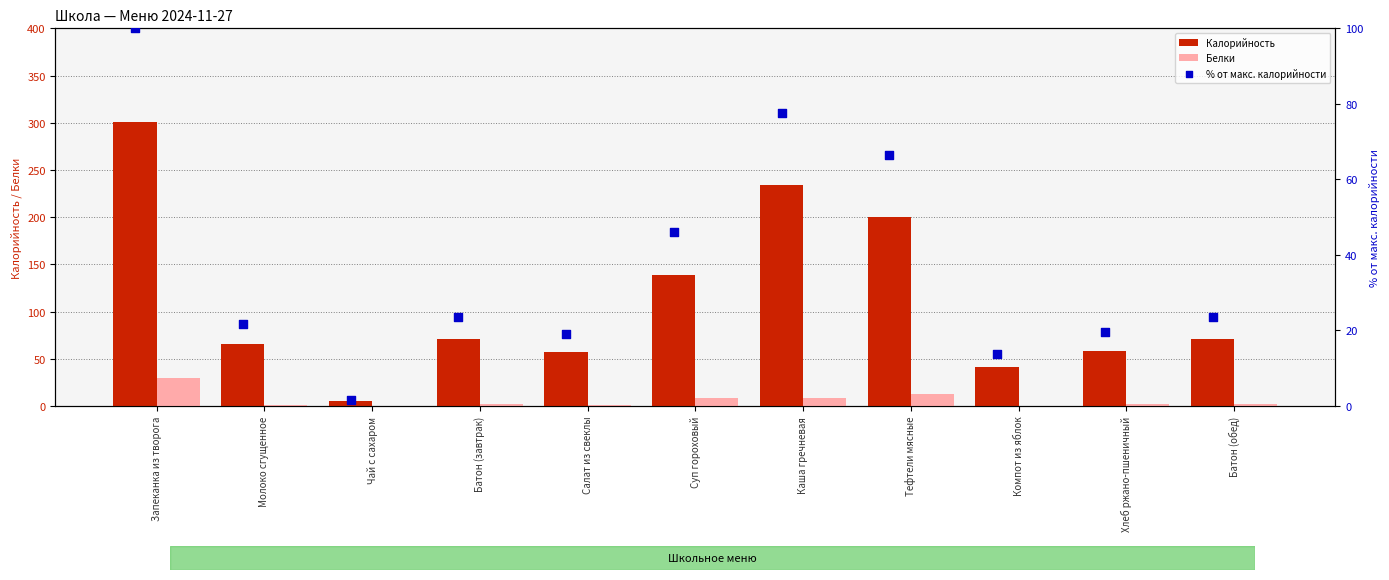

Which series has the largest total across all categories?

Калорийность